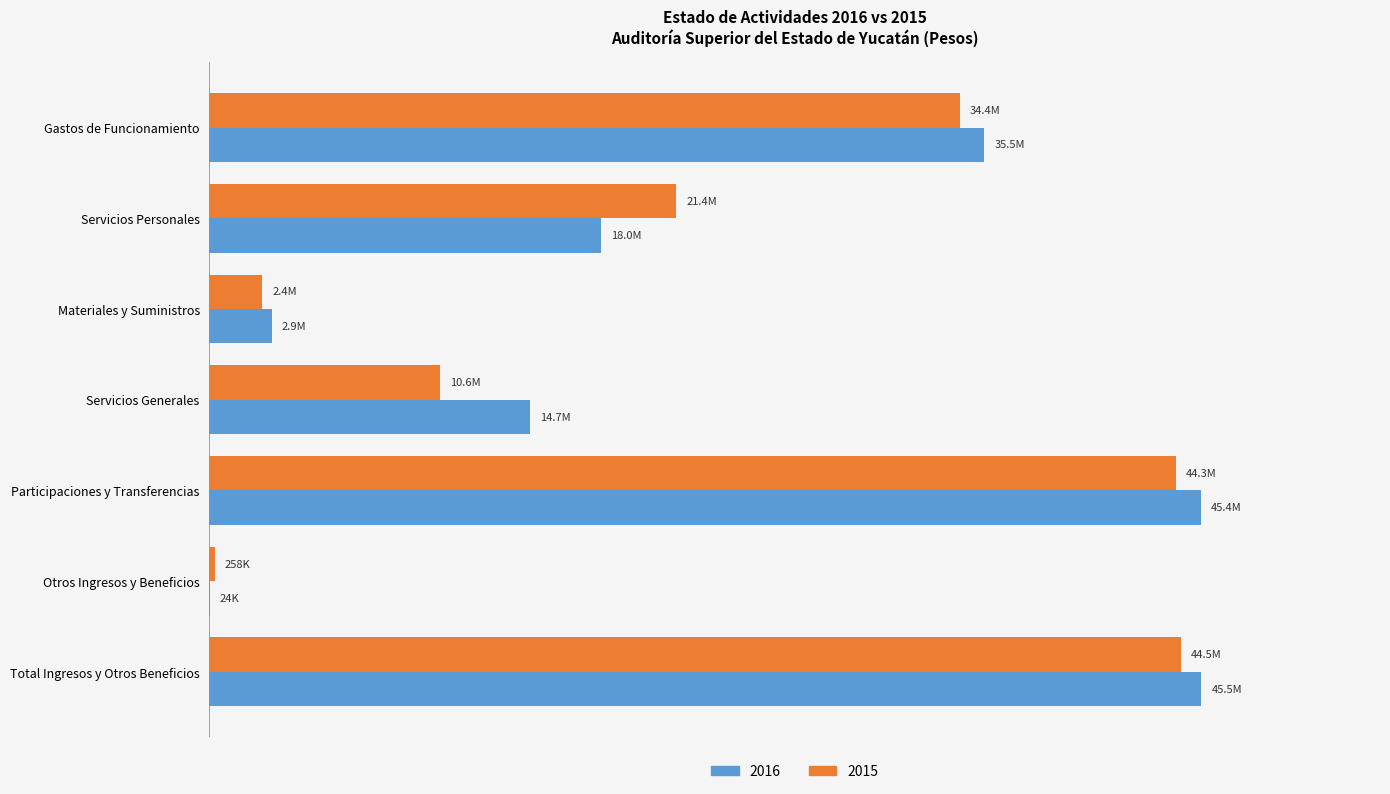

Reading left to right, list all the values displayed in this chart.

2016: 35508275	17954575	2856425	14697275	45437430	24175	45461605
2015: 34402210	21398106	2427440	10576664	44278711	258169	44536880